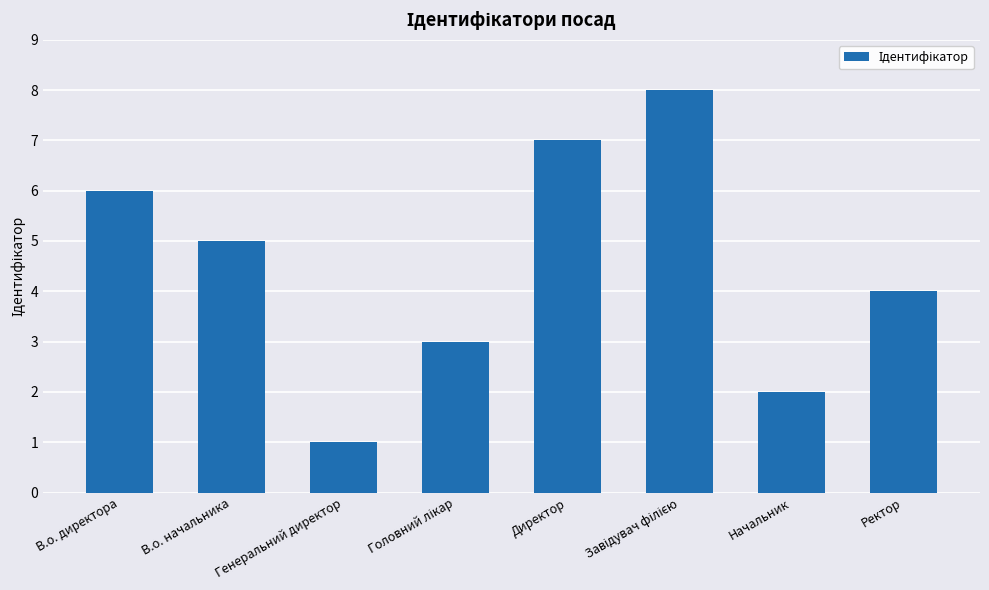

What is the difference between the values at В.о. директора and В.о. начальника?

1